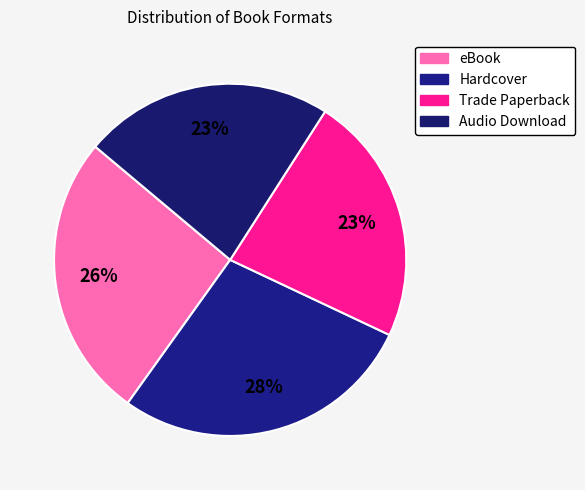

The Hardcover slice represents 40% of the pie. True or false?

False